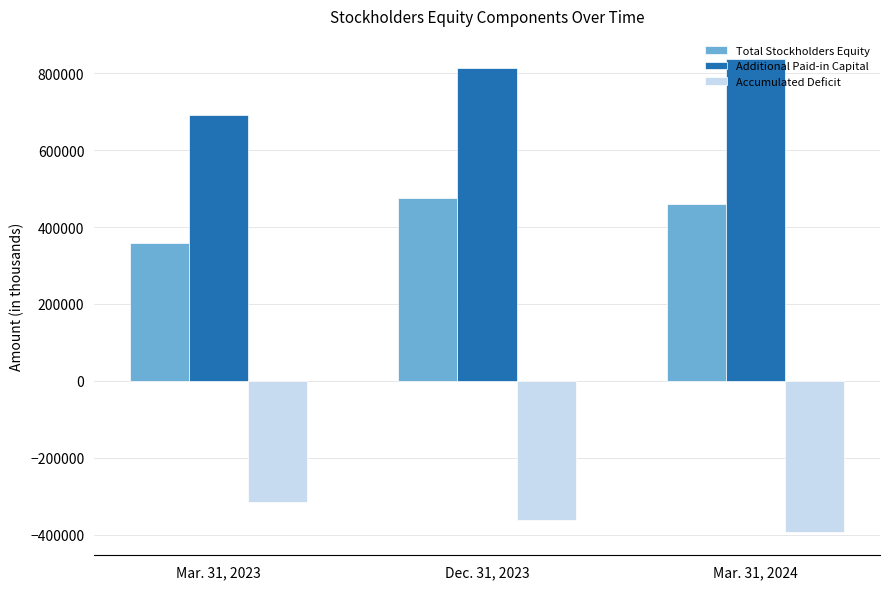

Is it true that Accumulated Deficit equals -316562 at Mar. 31, 2023?

True